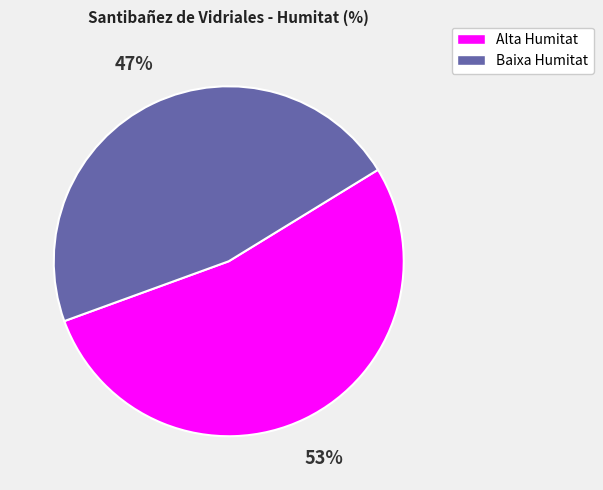

What is the smallest slice in the pie chart?

Baixa Humitat